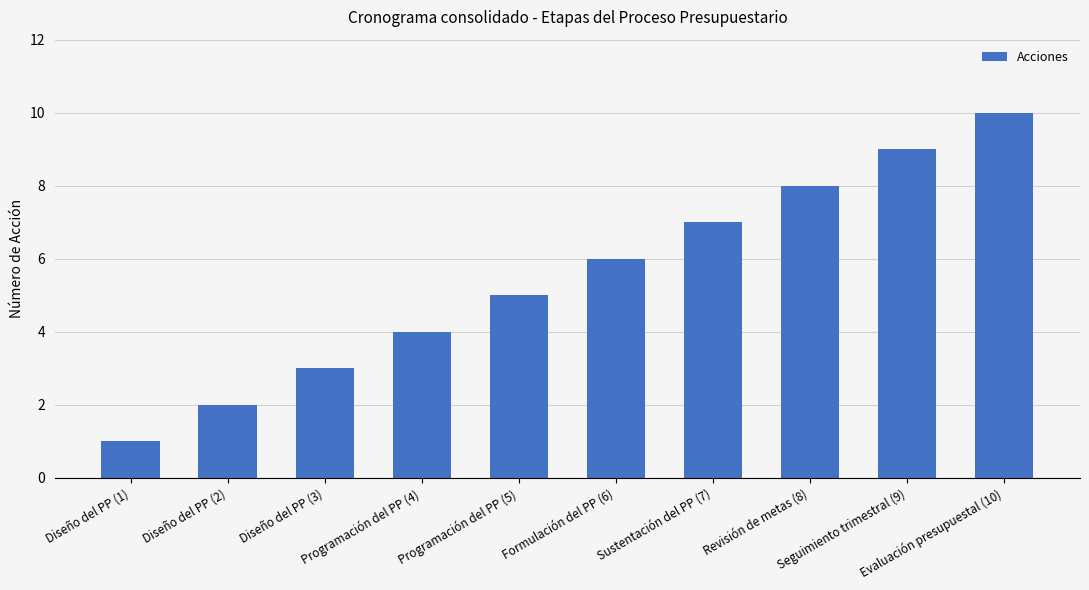

Rank the categories by value from lowest to highest.

Diseño del PP (1), Diseño del PP (2), Diseño del PP (3), Programación del PP (4), Programación del PP (5), Formulación del PP (6), Sustentación del PP (7), Revisión de metas (8), Seguimiento trimestral (9), Evaluación presupuestal (10)